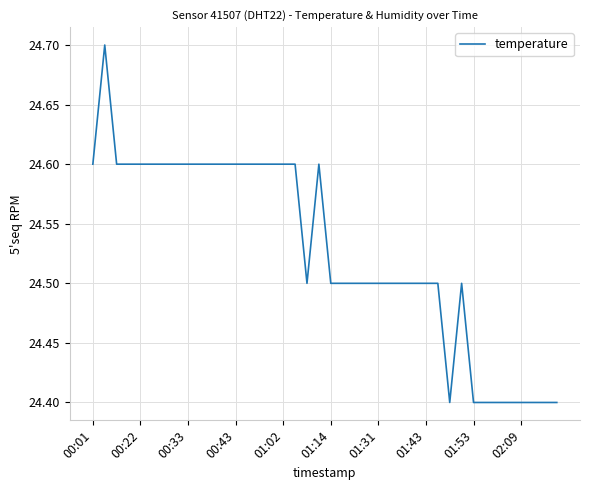

What is the difference between the maximum and minimum values?

0.3